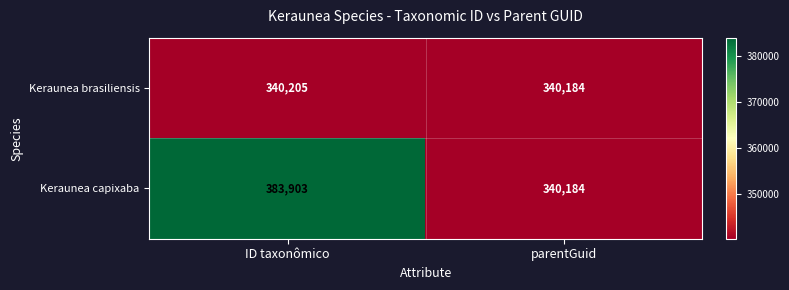

At which category does the chart reach its peak across all series?

ID taxonômico